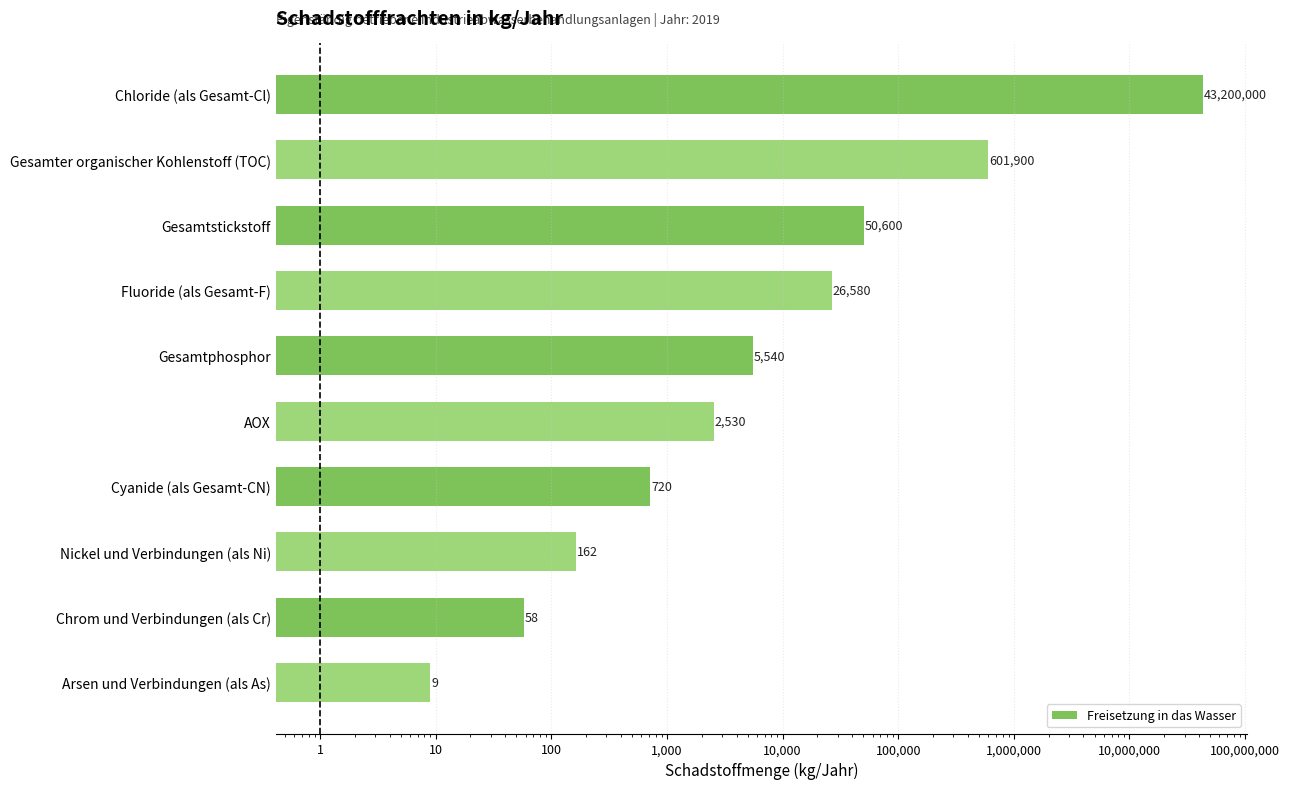

How many data points are less than 5540?

5